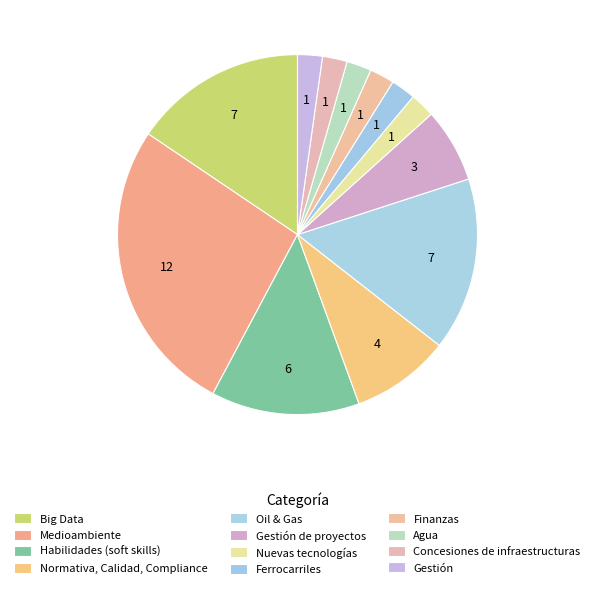

How many segments does this pie chart have?

12